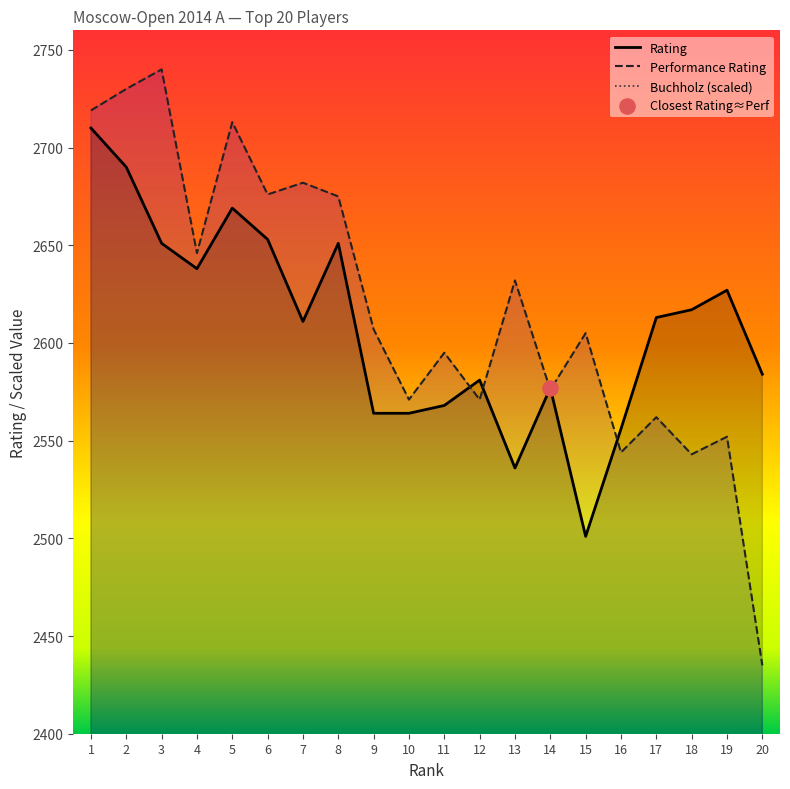

Which series reaches the maximum Y coordinate?

Buchholz (scaled)